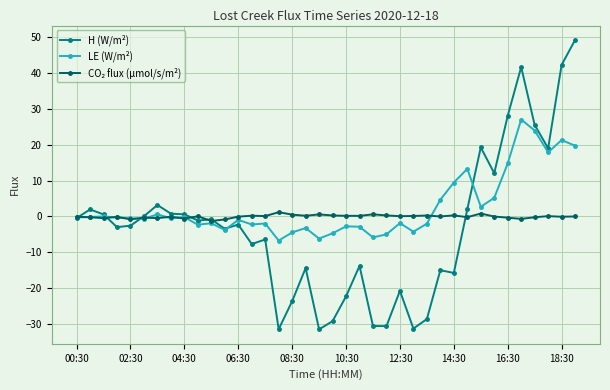

True or false: LE (W/m²) has more than 2 points higher than both neighbors.

True